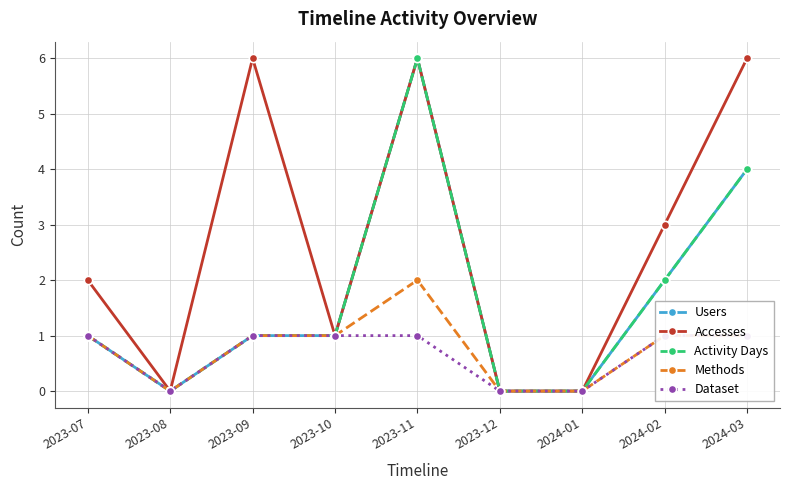

At which label does Dataset reach its minimum?

2023-08